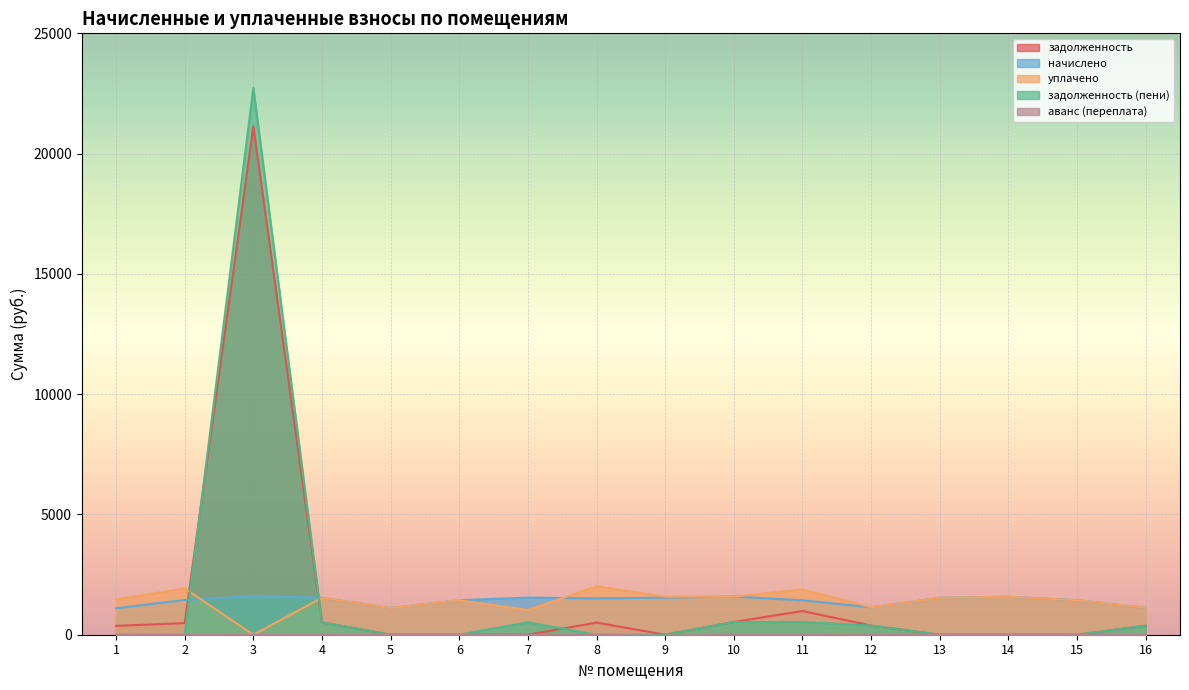

Which series changed the most between 14 and 15?

начислено